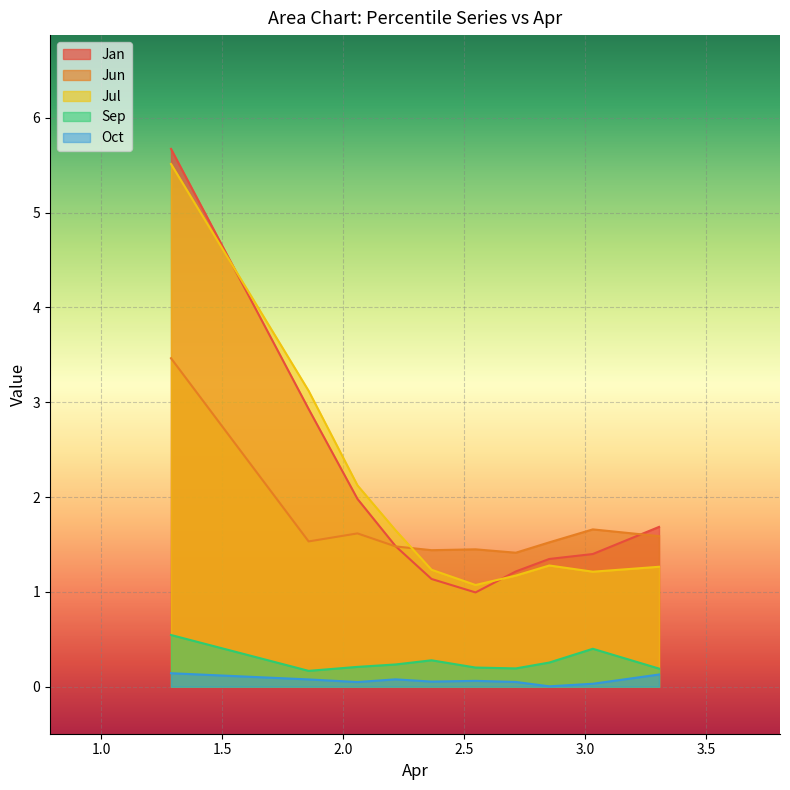

Is the value of Jun at pct55 greater than the value of Jan at pct95?

No